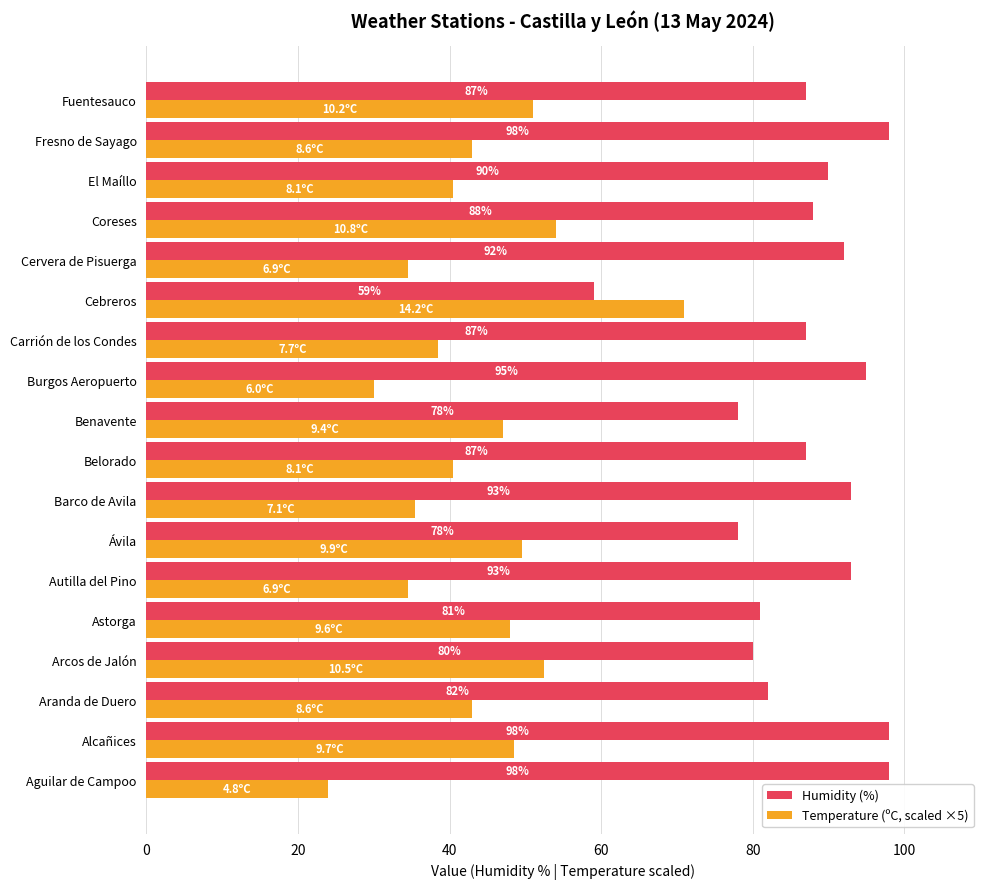

At which category is the sum across all series the highest?

Alcañices